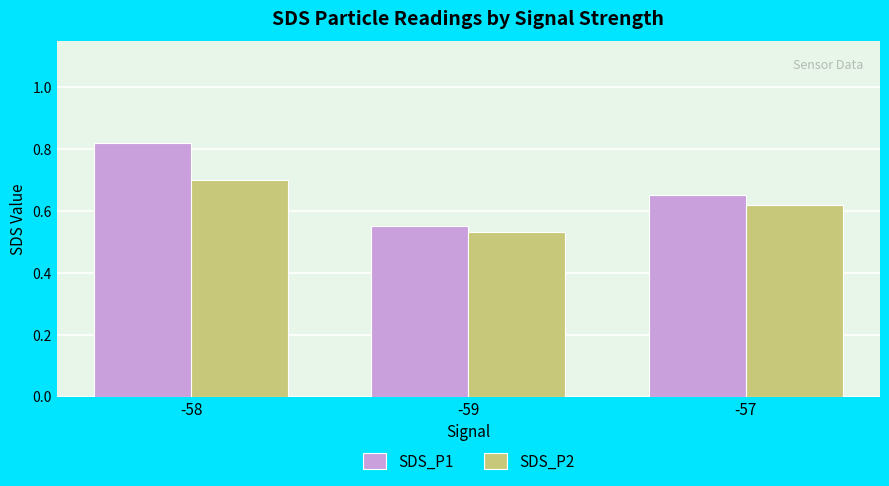

The SDS_P1 series shows 0.7 at -57. True or false?

True